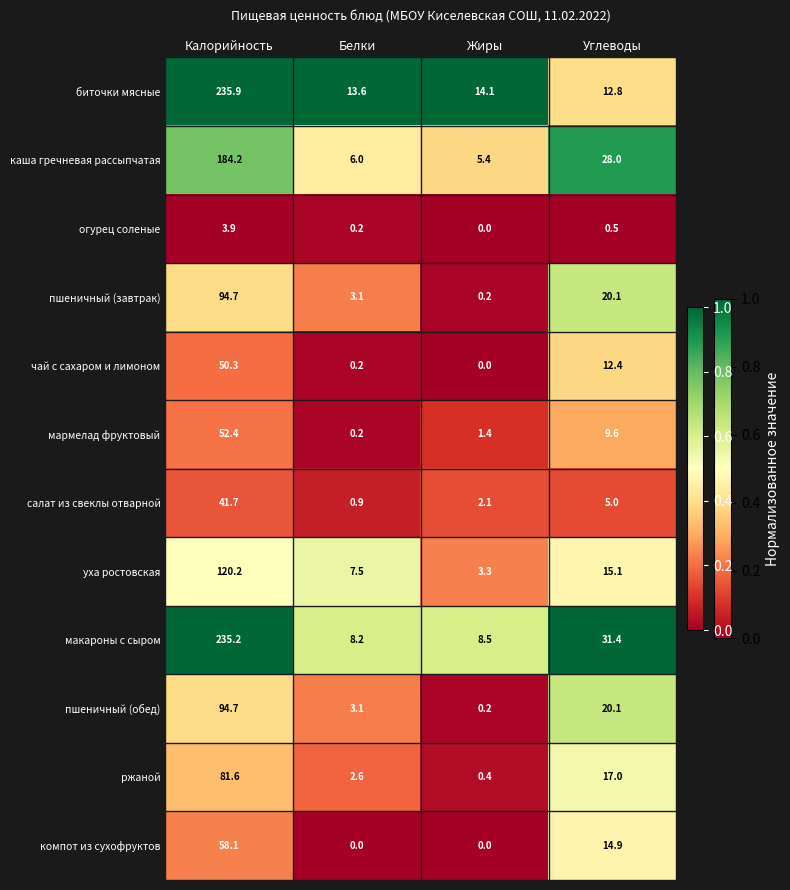

What is the sum of the пшеничный (завтрак) values at Белки and Калорийность?

97.8